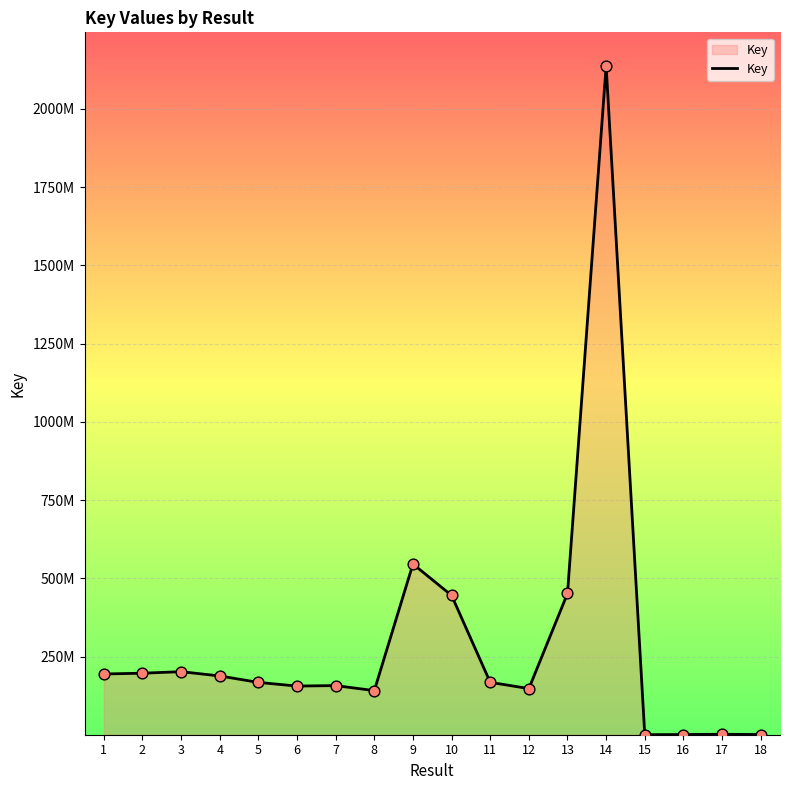

Which has a higher value, 2 or 1?

2